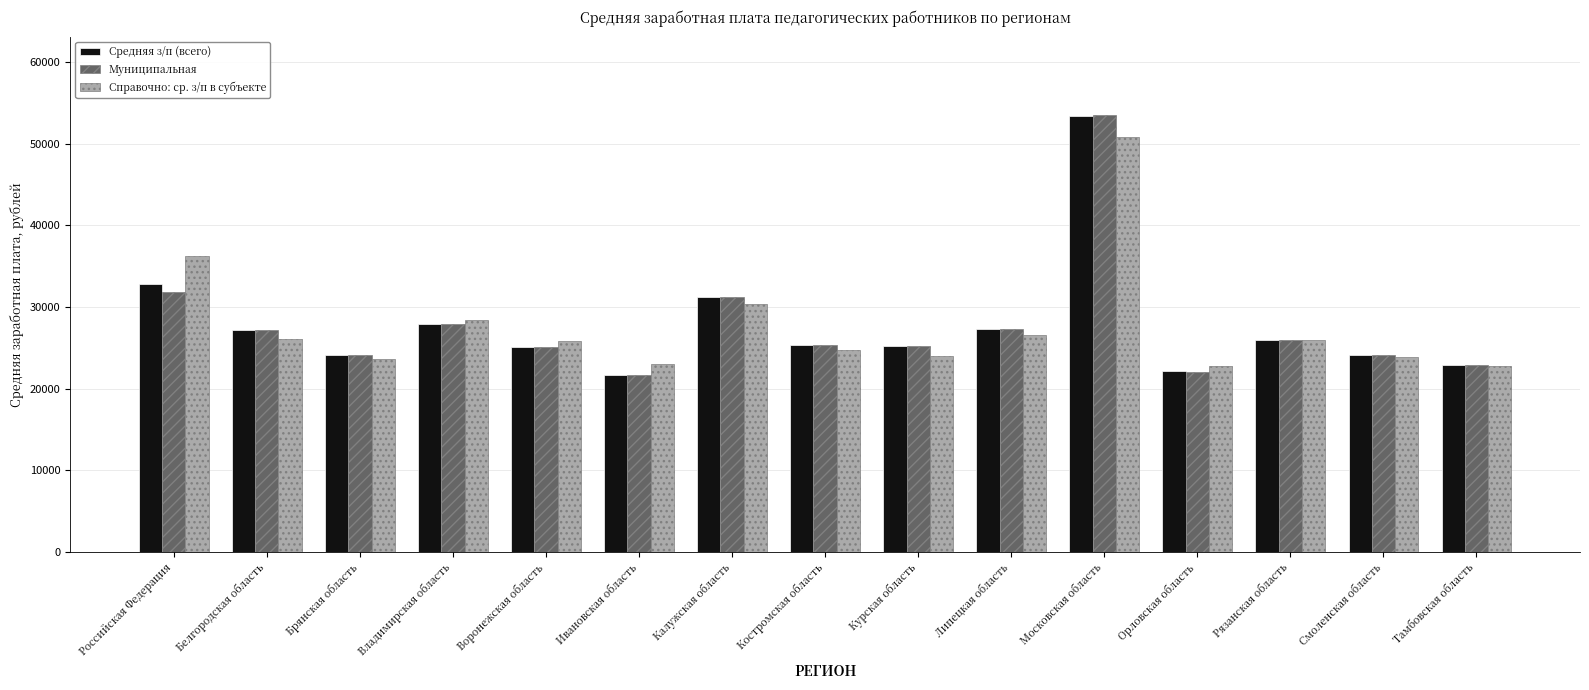

Where is Муниципальная nearest to the value 37603?

Российская Федерация